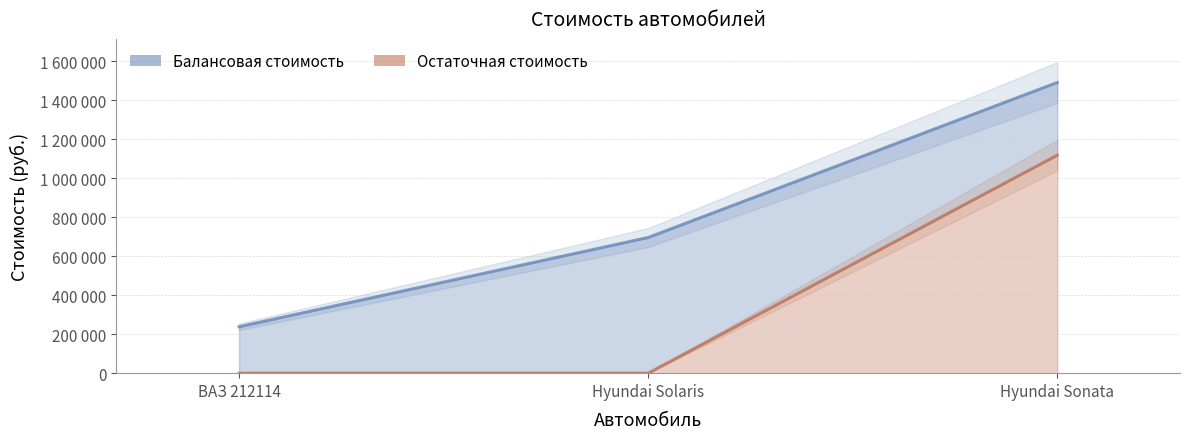

Which series has the largest total across all categories?

Балансовая стоимость